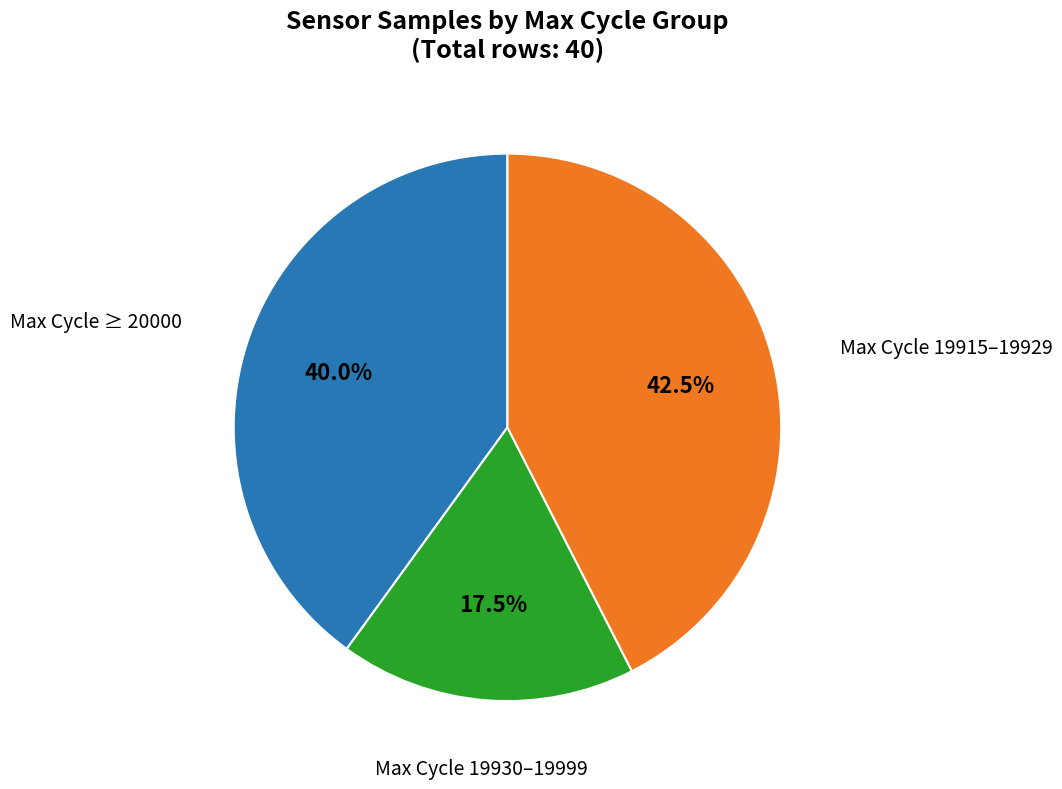

Is there a majority slice in this chart?

No